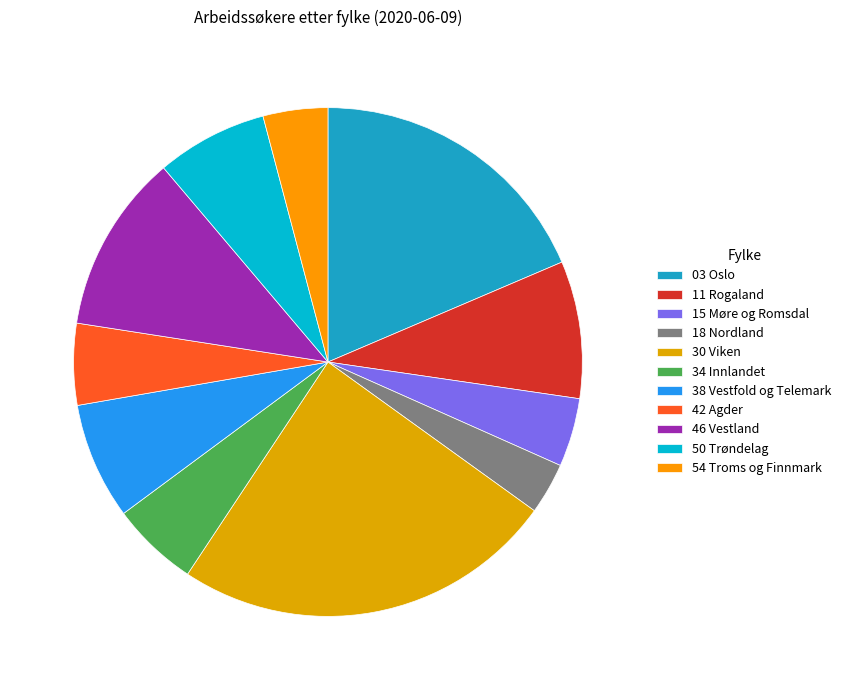

Is it true that 38 Vestfold og Telemark is 7% of the pie?

True